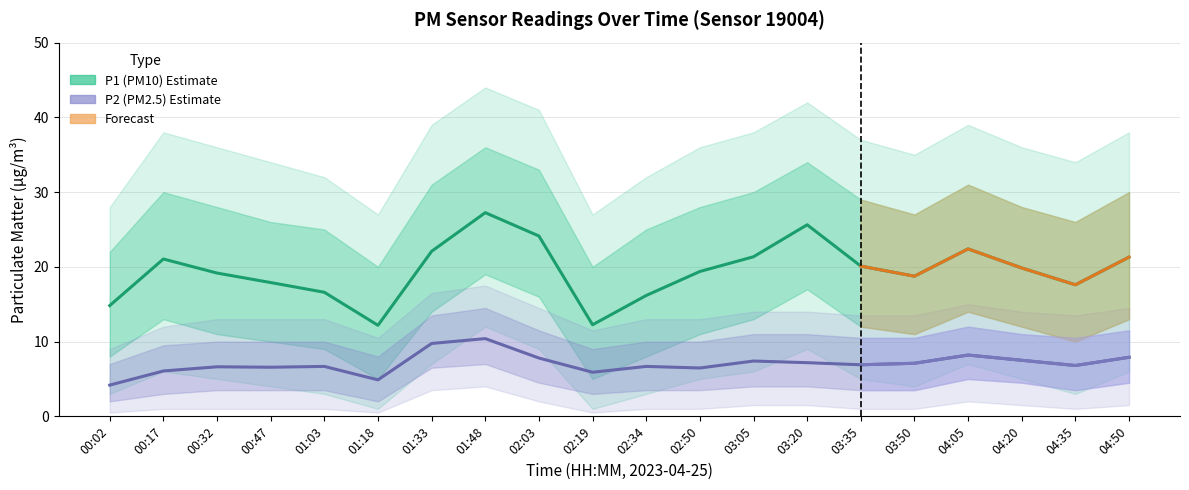

At which label does P2 reach its peak?

01:48